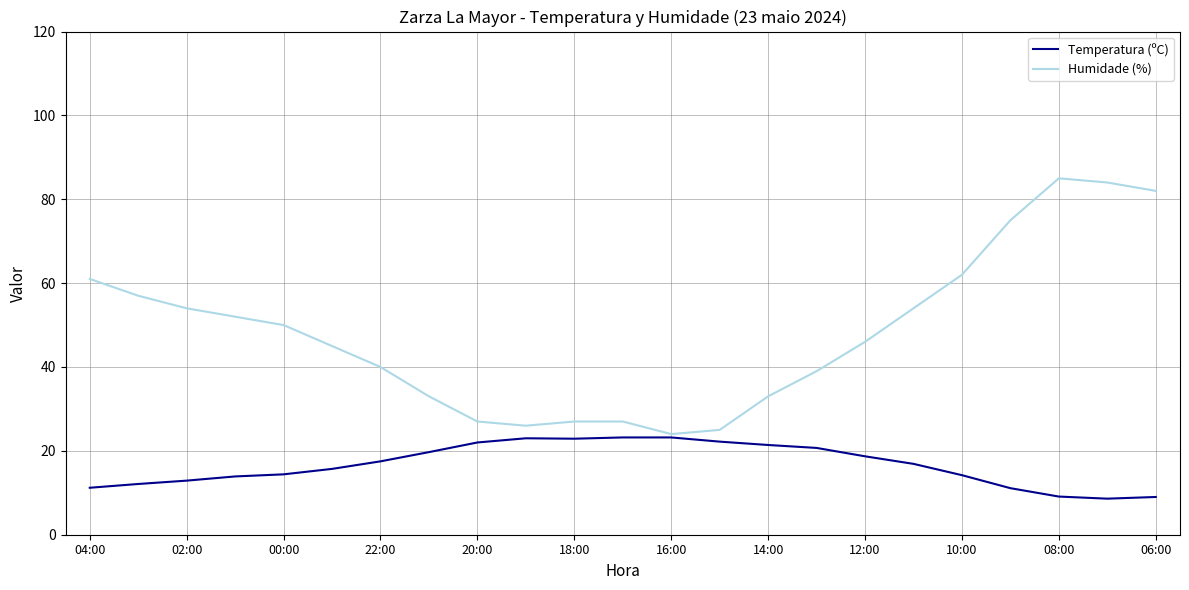

What is the minimum value shown in the chart?

8.6